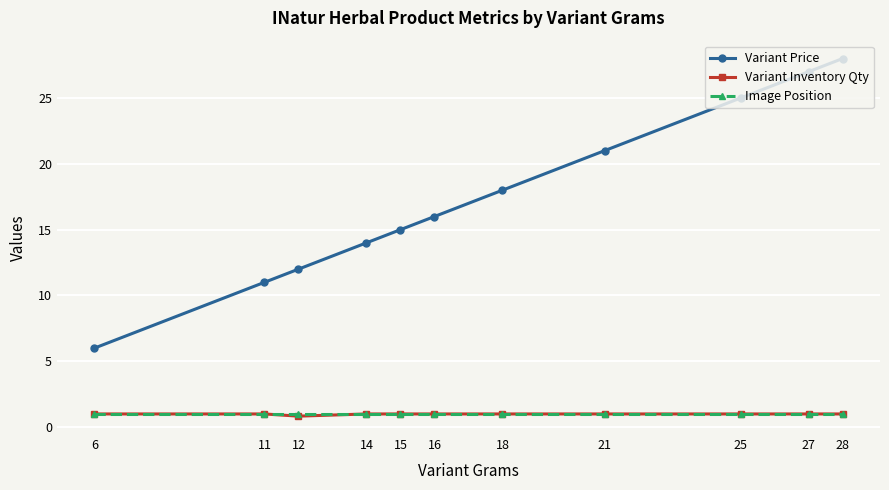

Reading right to left, what are all the values shown in this chart?

Variant Price: 28=28.0	27=27.0	25=25.0	21=21.0	18=18.0	16=16.0	15=15.0	14=14.0	12=12.0	11=11.0	6=6.0
Variant Inventory Qty: 28=1.0	27=1.0	25=1.0	21=1.0	18=1.0	16=1.0	15=1.0	14=1.0	12=0.8	11=1.0	6=1.0
Image Position: 28=1.0	27=1.0	25=1.0	21=1.0	18=1.0	16=1.0	15=1.0	14=1.0	12=1.0	11=1.0	6=1.0